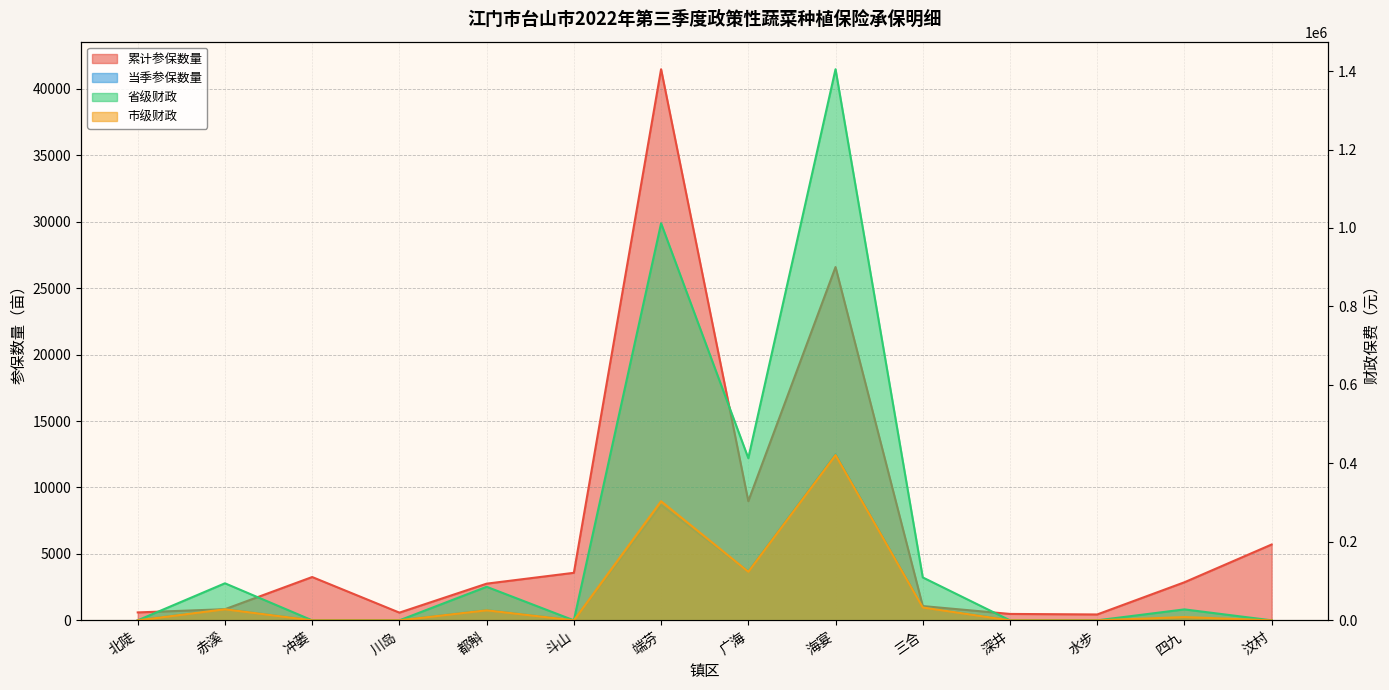

Rank the categories by 累计参保数量 value from highest to lowest.

端芬, 海宴, 广海, 汶村, 斗山, 冲蒌, 四九, 都斛, 三合, 赤溪, 北陡, 川岛, 深井, 水步